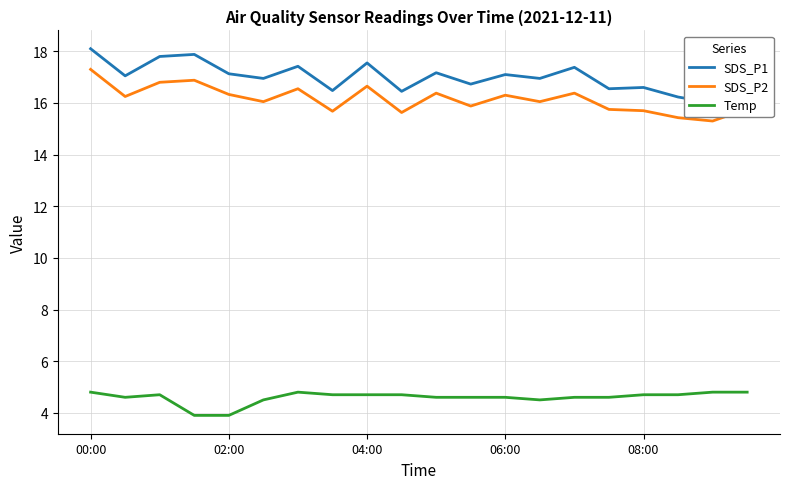

True or false: SDS_P1 and Temp cross at least once.

False